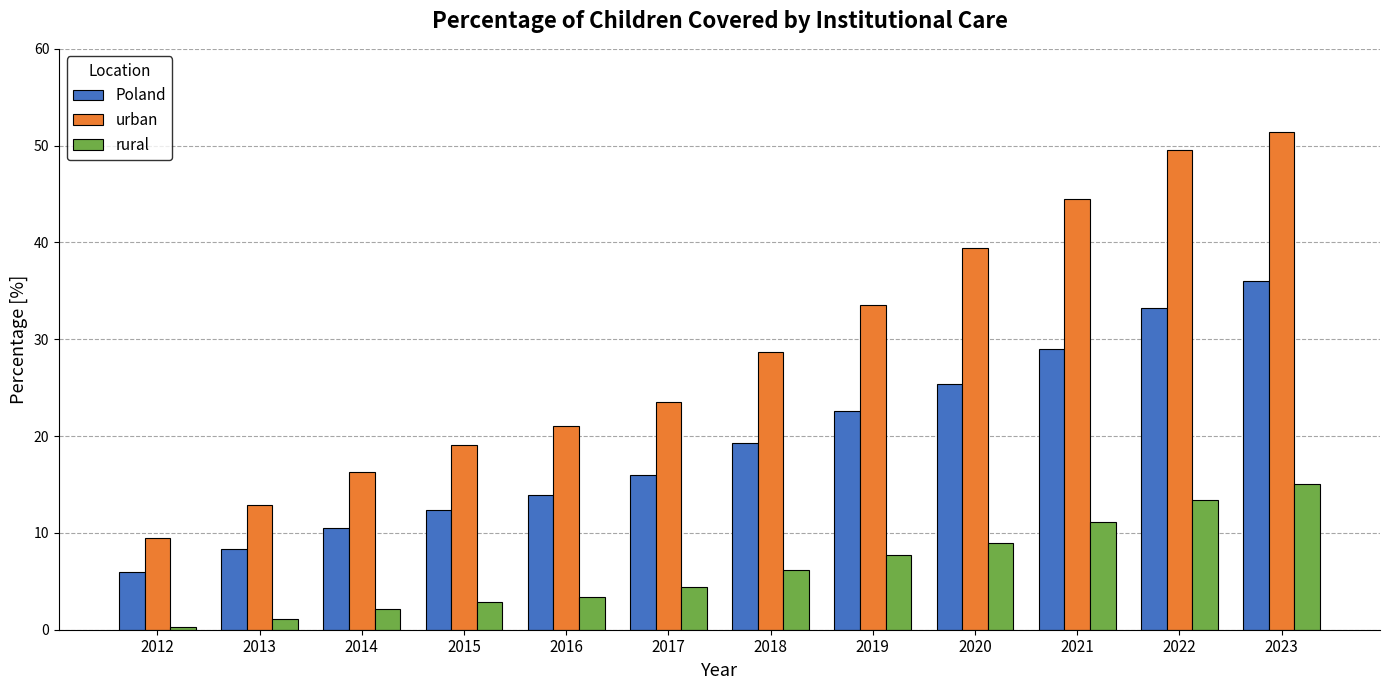

What is the value of the rural bar at the 4th from the left?

2.9